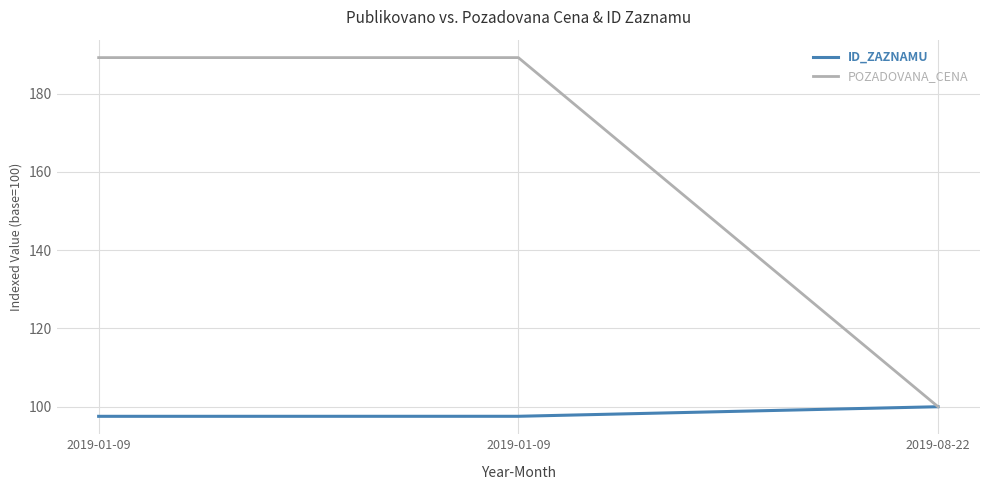

What is the label of the 3rd point from the left?

2019-08-22